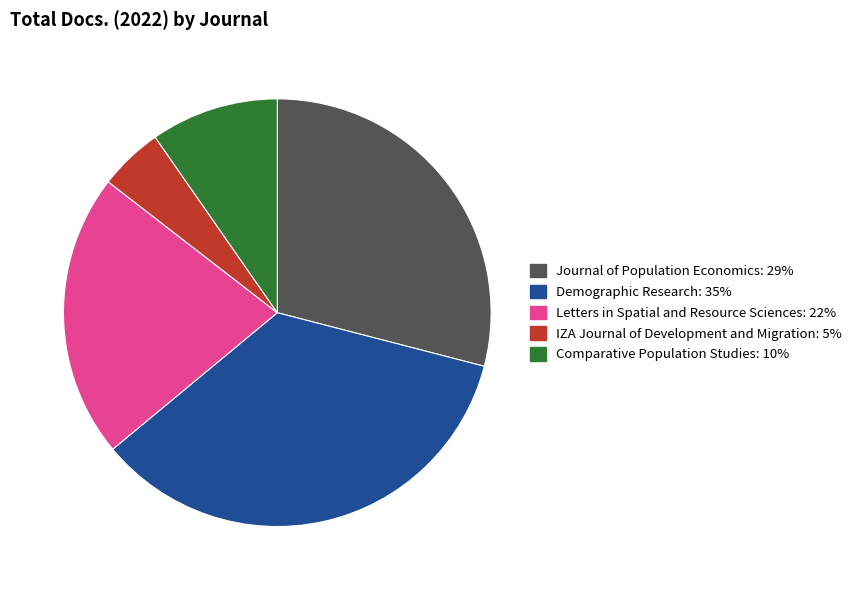

How many slices are in this pie chart?

5